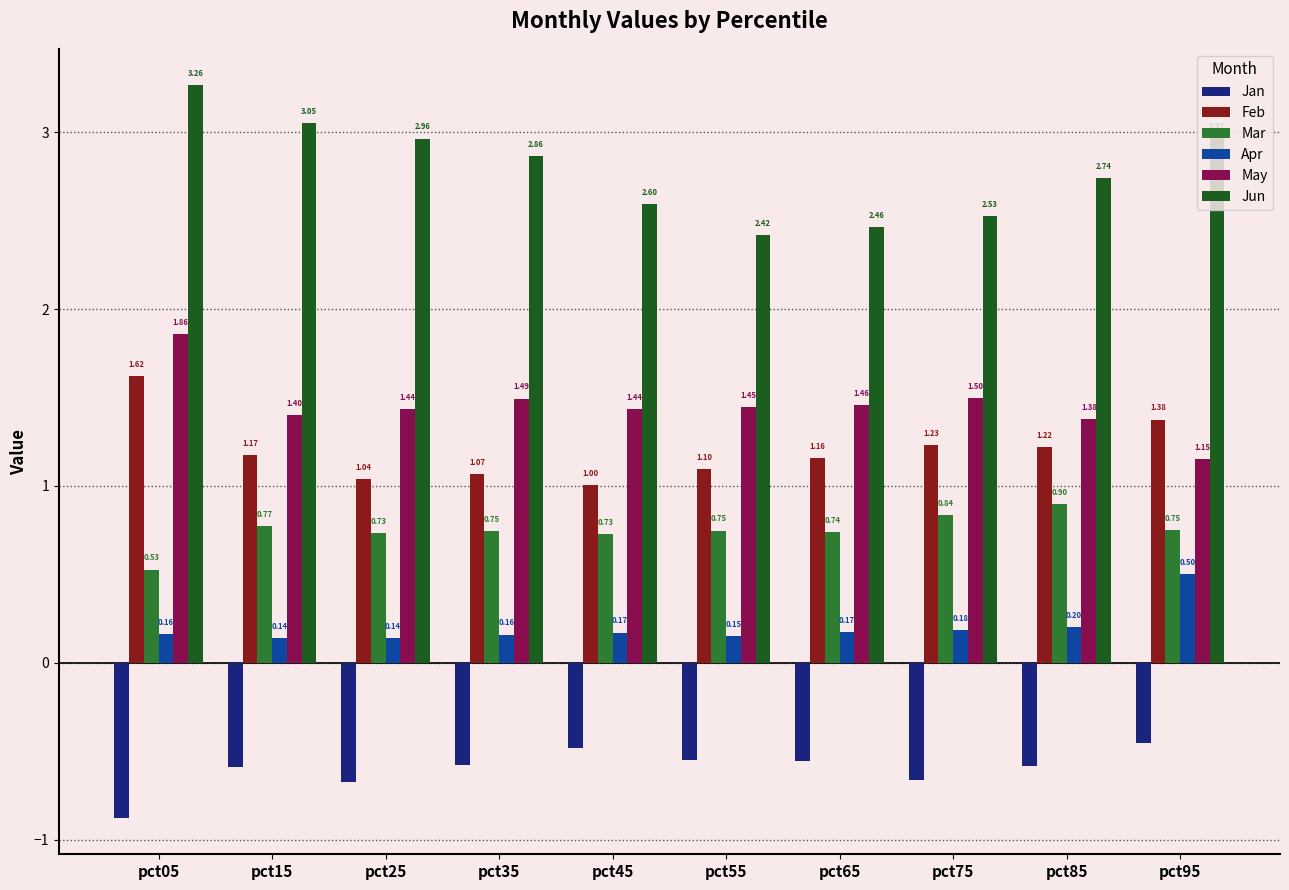

Is the value of Jan at pct15 greater than the value of May at pct75?

No